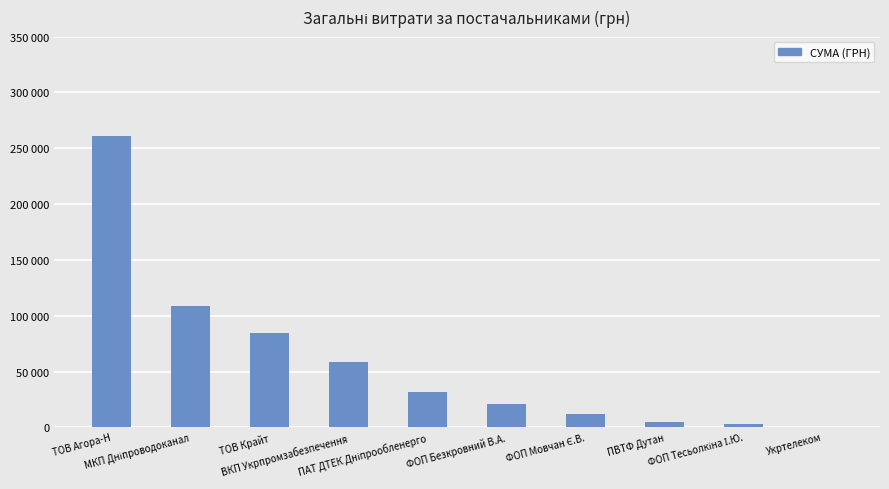

Are the bars horizontal?

No